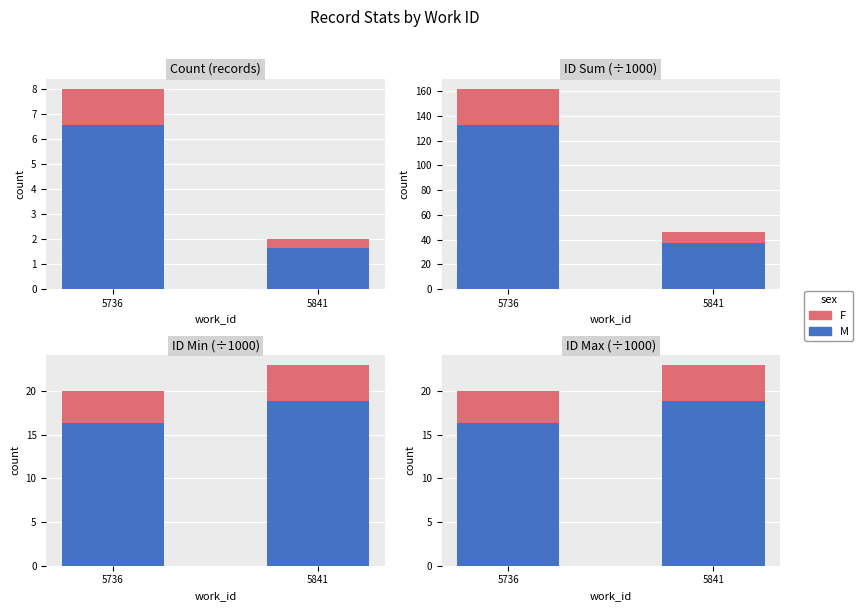

Which series changed the most between 5736 and 5841?

M